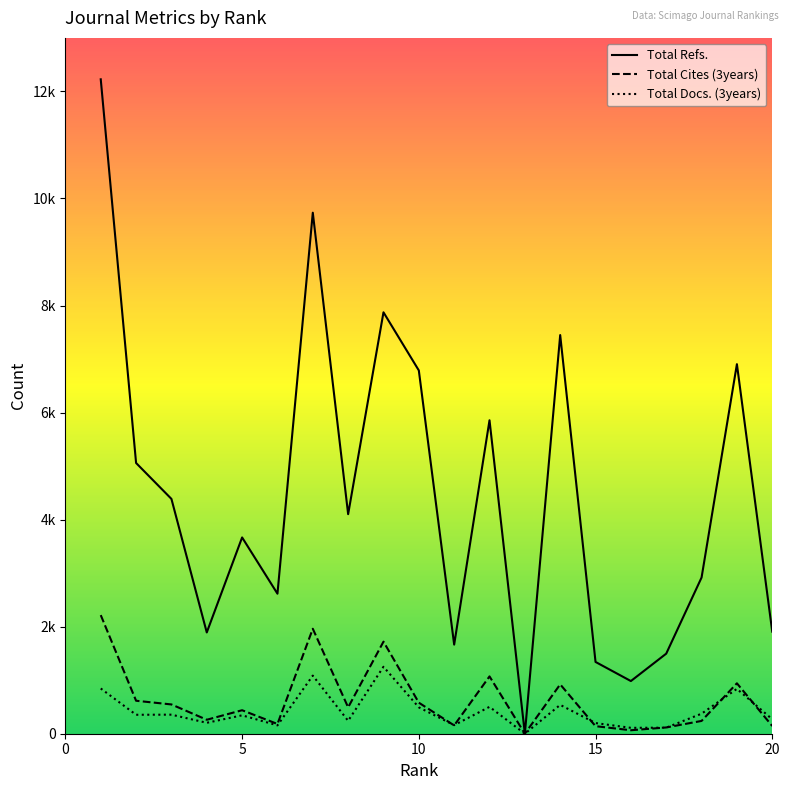

Is this an area chart (filled region under the line)?

No